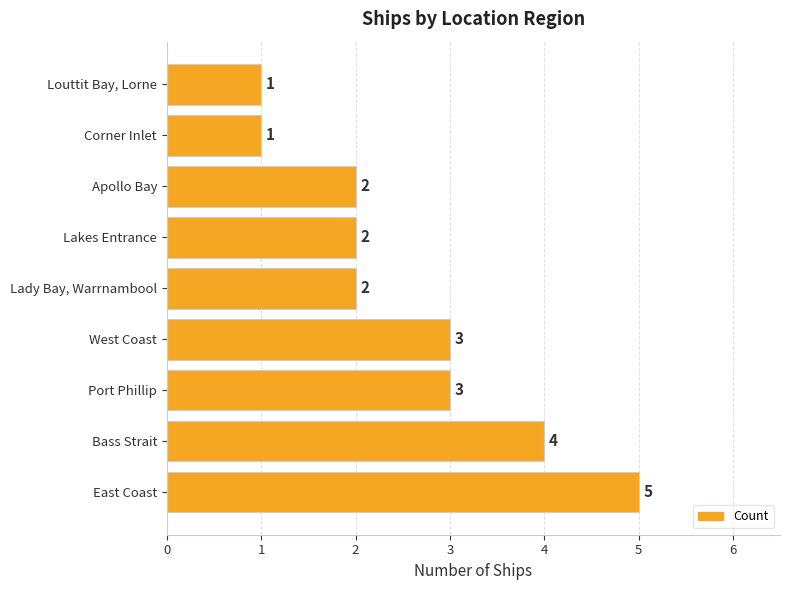

Reading bottom to top, list all the values displayed in this chart.

East Coast=5	Bass Strait=4	Port Phillip=3	West Coast=3	Lady Bay, Warrnambool=2	Lakes Entrance=2	Apollo Bay=2	Corner Inlet=1	Louttit Bay, Lorne=1